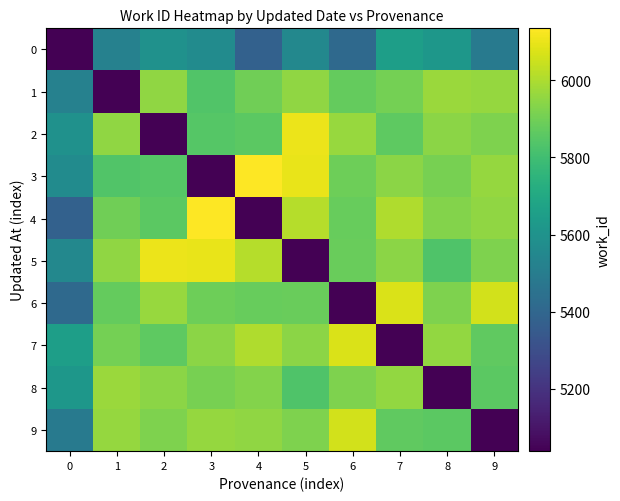

List the series in order of their peak value, highest first.

3, 4, 2, 5, 6, 7, 9, 1, 8, 0